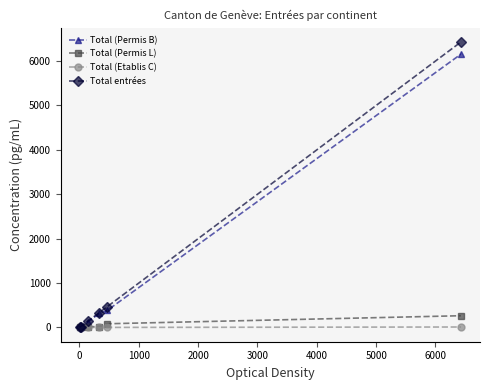

What is the greatest value displayed?

6429